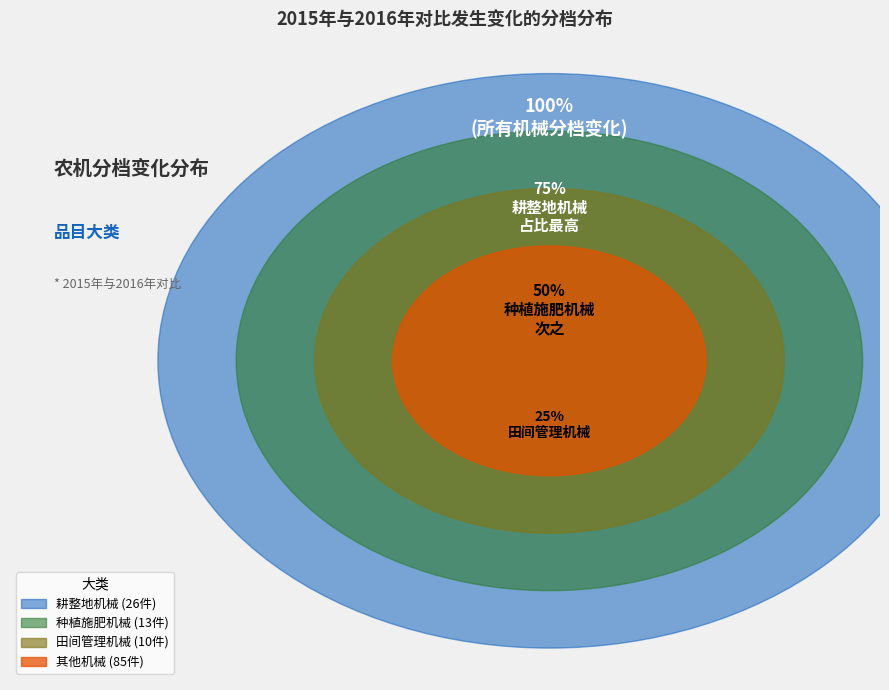

Between 其他机械 and 耕整地机械, which is larger?

其他机械